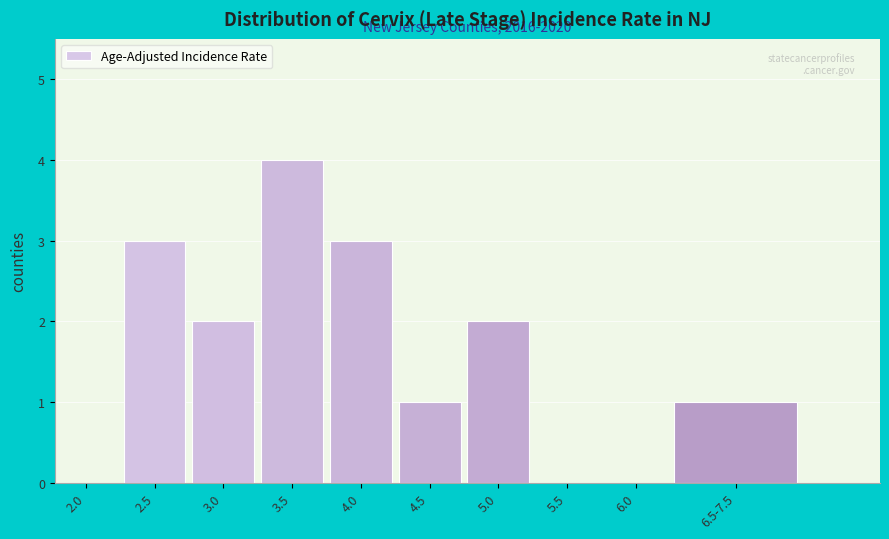

Reading left to right, list all the values displayed in this chart.

2.0=0	2.5=3	3.0=2	3.5=4	4.0=3	4.5=1	5.0=2	5.5=0	6.0=0	6.5-7.5=1